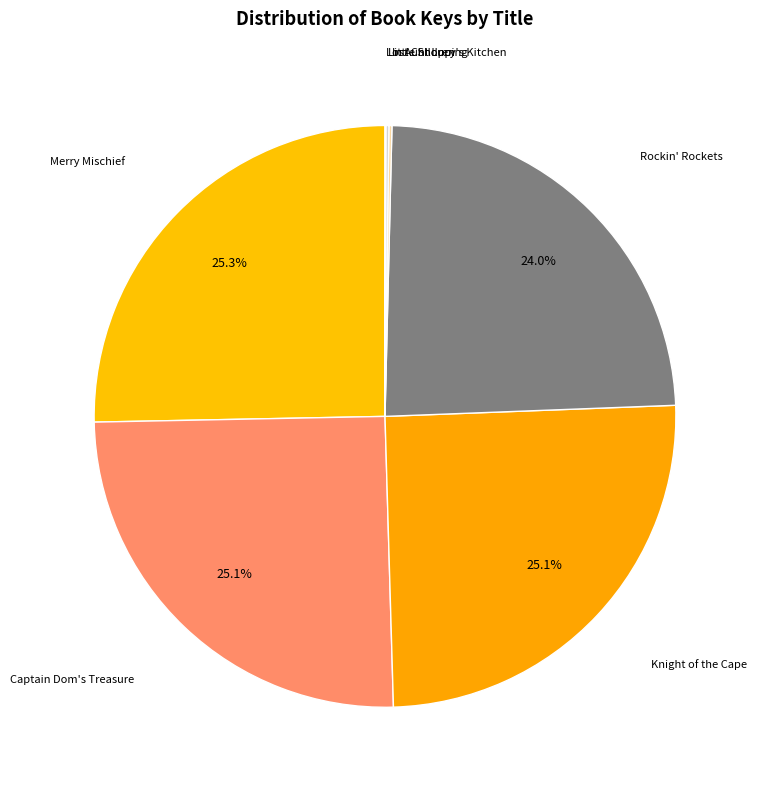

What percentage is the Knight of the Cape slice, to the nearest percent?

25%